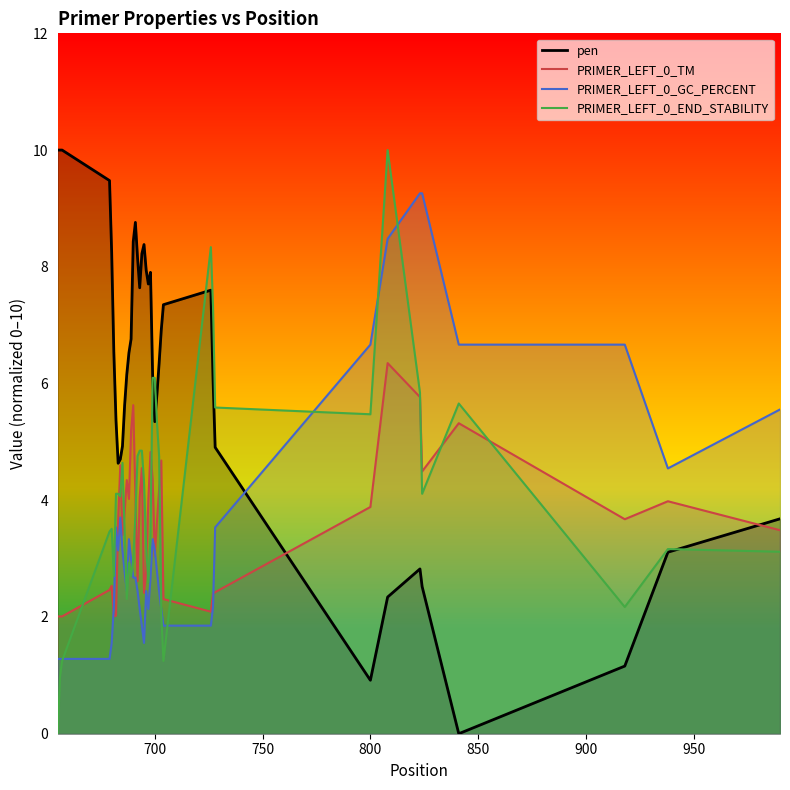

Which series has the largest total across all categories?

pen